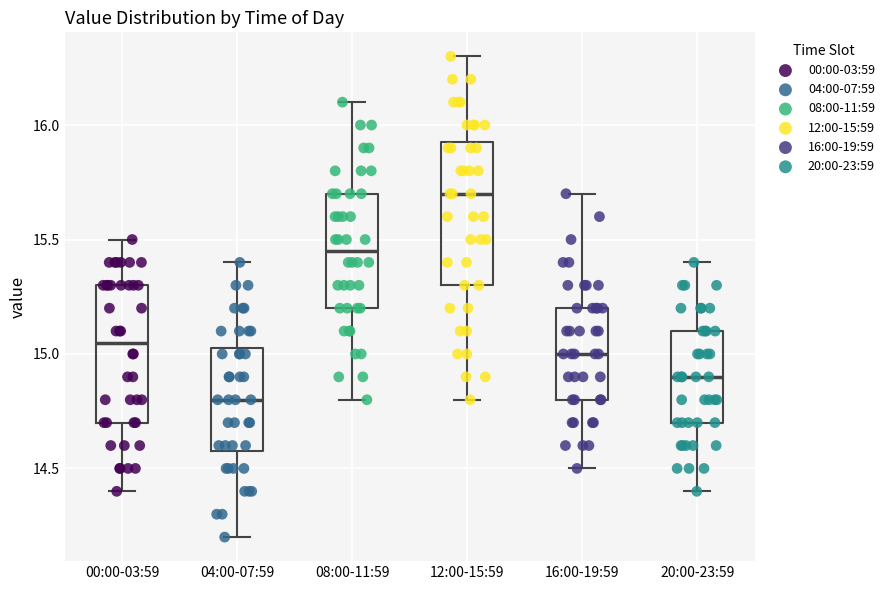

Reading left to right, transcribe this box plot: for each box, give where its median line is, the range the box spans, and where its two whiskers end, as read against the y-axis. The values are not printed on the chart, so give them approximately, as read against the axis.

00:00-03:59: median 15.05, box 14.70 to 15.30, whiskers 14.40 to 15.50
04:00-07:59: median 14.80, box 14.60 to 15.05, whiskers 14.20 to 15.40
08:00-11:59: median 15.45, box 15.20 to 15.70, whiskers 14.80 to 16.10
12:00-15:59: median 15.70, box 15.30 to 15.95, whiskers 14.80 to 16.30
16:00-19:59: median 15.00, box 14.80 to 15.20, whiskers 14.50 to 15.70
20:00-23:59: median 14.90, box 14.70 to 15.10, whiskers 14.40 to 15.40